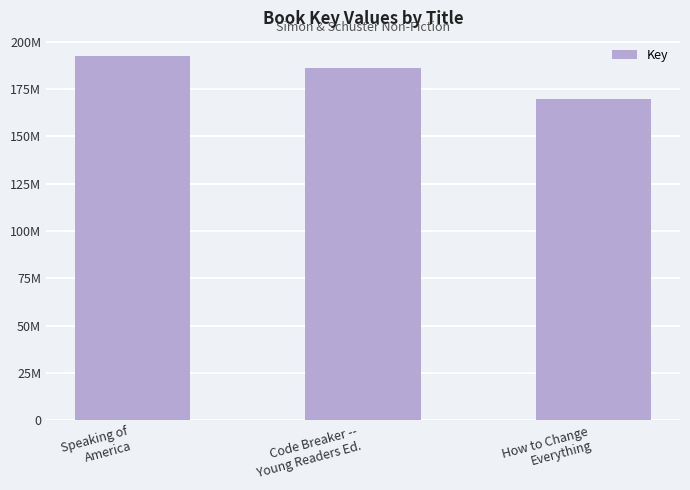

Are the bars horizontal?

No